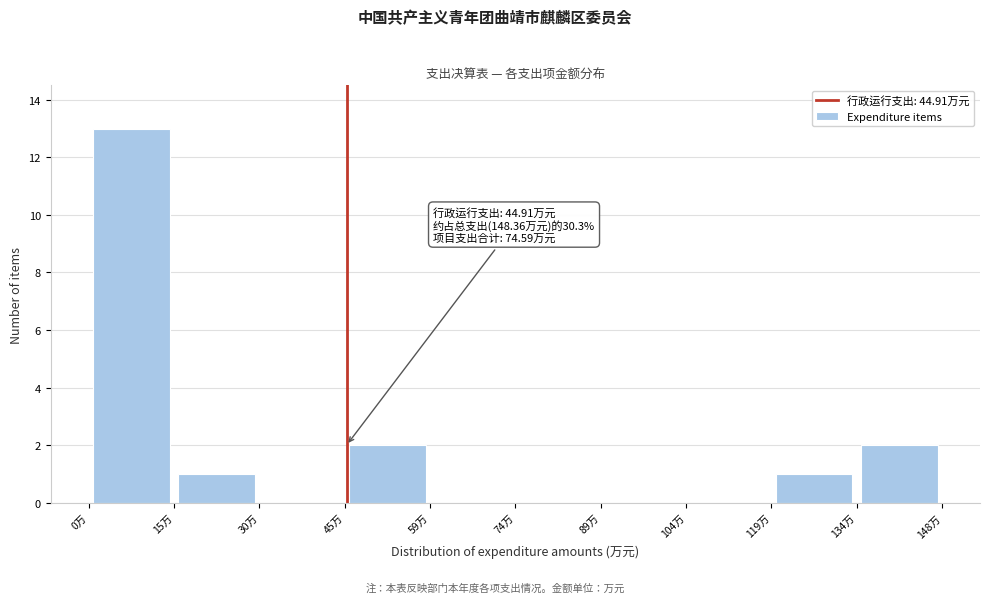

Over which range of the x-axis is the bar tallest?

0 to 14